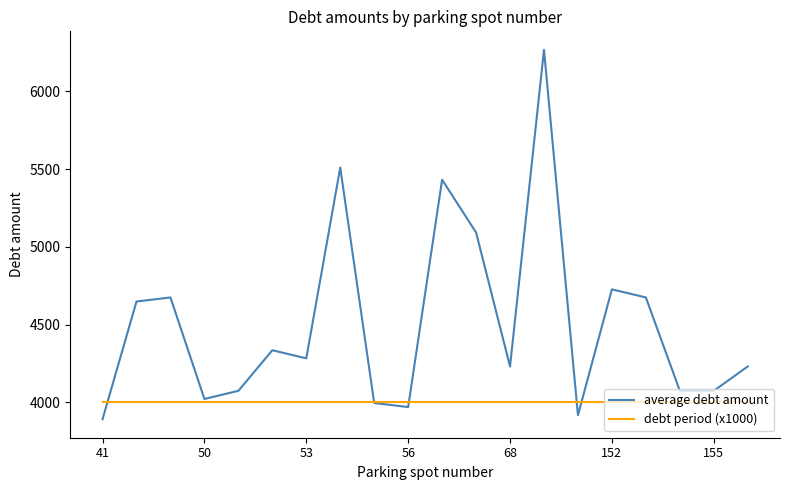

Which series has the largest total across all categories?

average debt amount